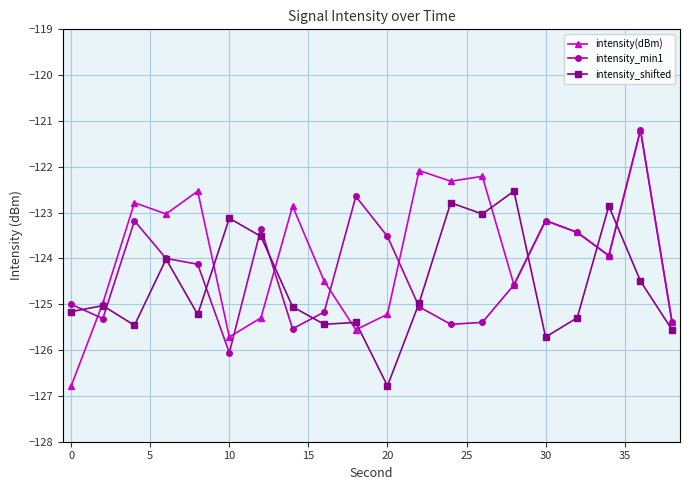

Count the number of data series in this chart.

3